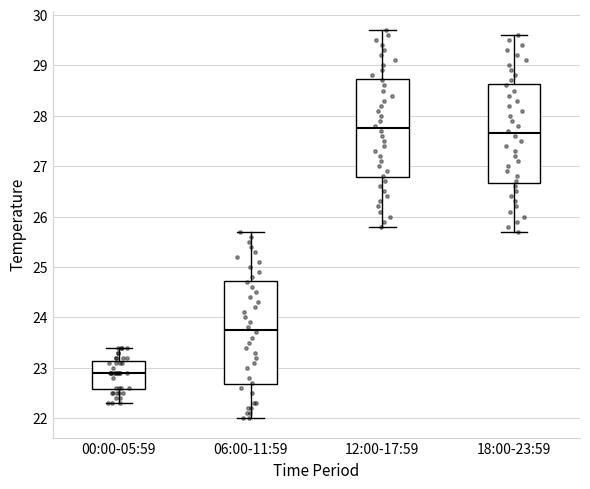

Which box has the highest median line?

12:00-17:59